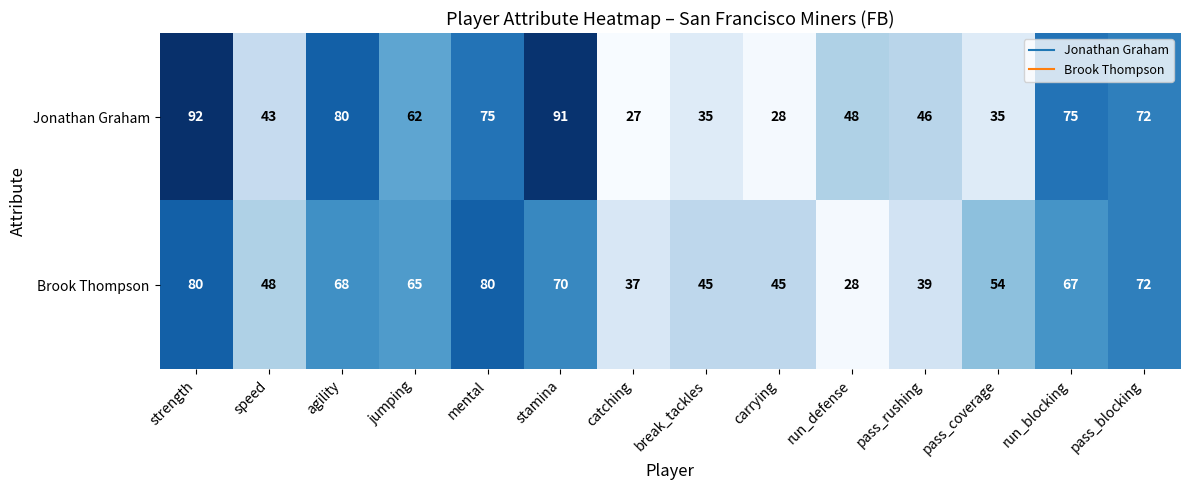

Where does the Brook Thompson series first go above 65?

strength